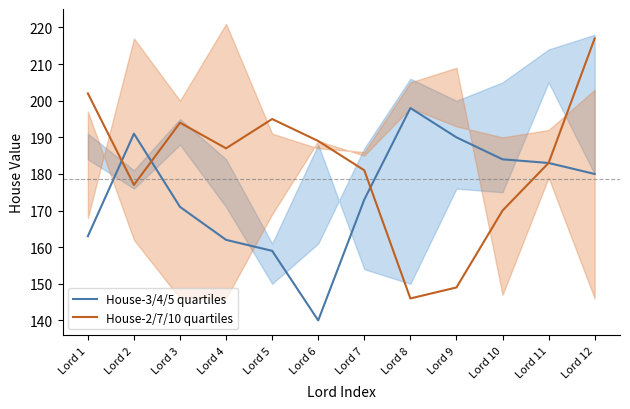

Reading right to left, extract all data points from this chart.

House-3/4/5 quartiles: 180	183	184	190	198	173	140	159	162	171	191	163
House-2/7/10 quartiles: 217	183	170	149	146	181	189	195	187	194	177	202